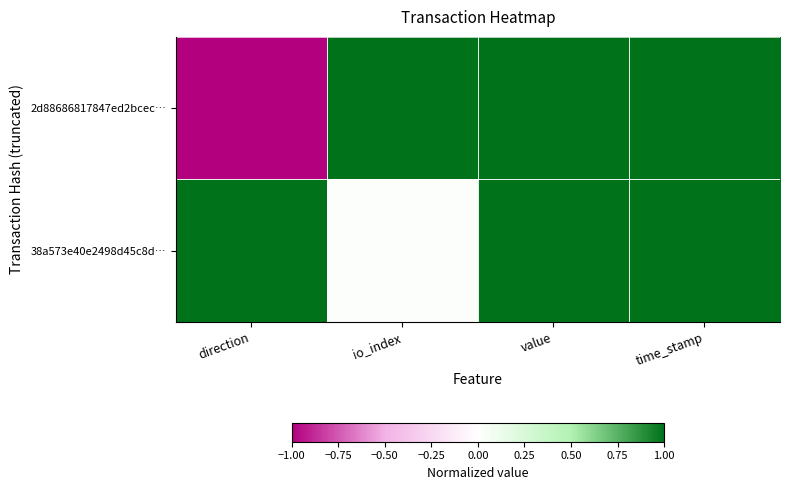

Between direction and time_stamp, which series saw the biggest shift?

2d88686817847ed2bcec…